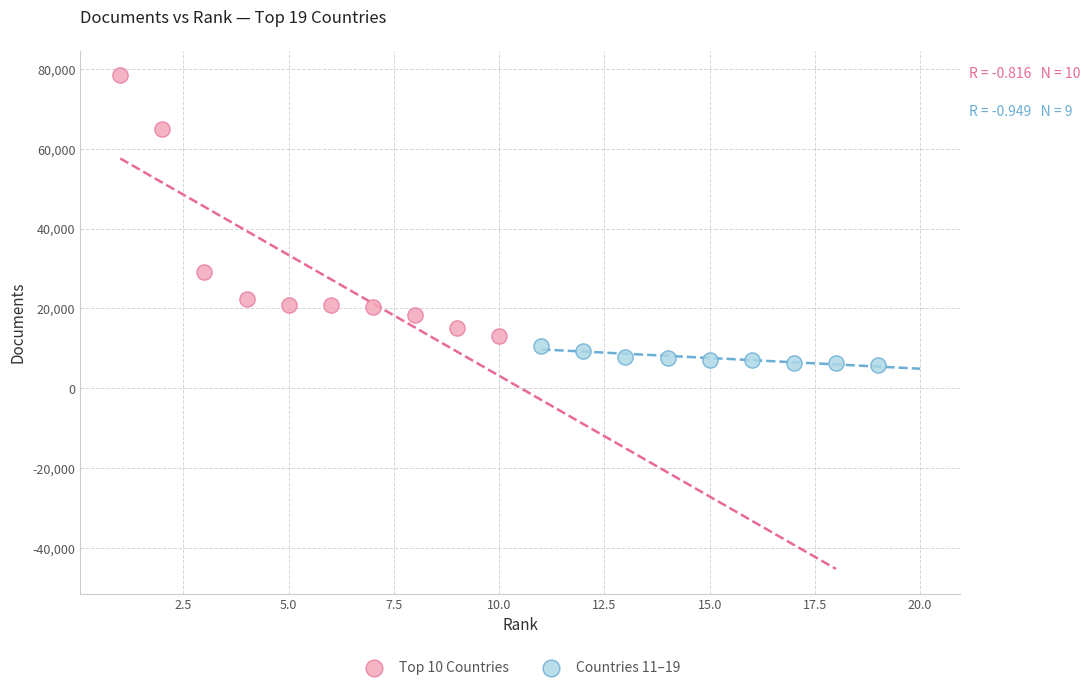

Which series has the largest Y range (max minus min)?

Top 10 Countries